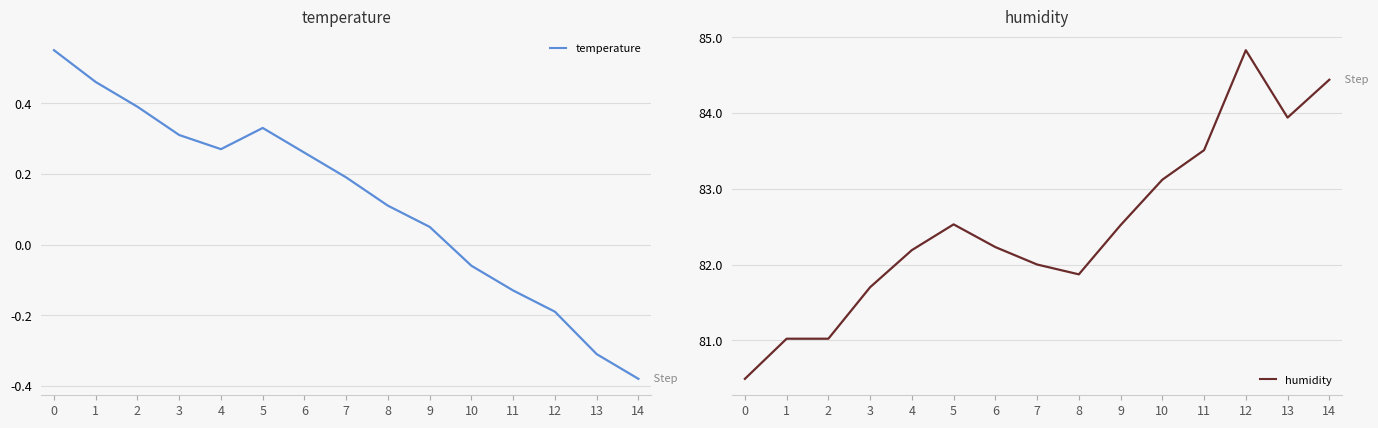

What is the sum of all temperature values?

1.9